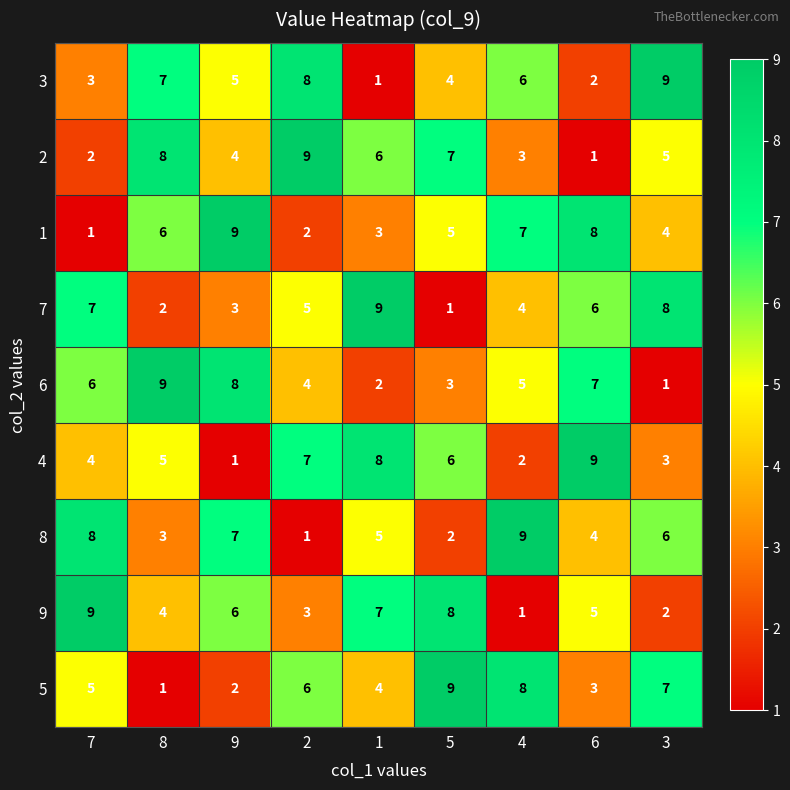

How many 3 values are between 3 and 7?

5